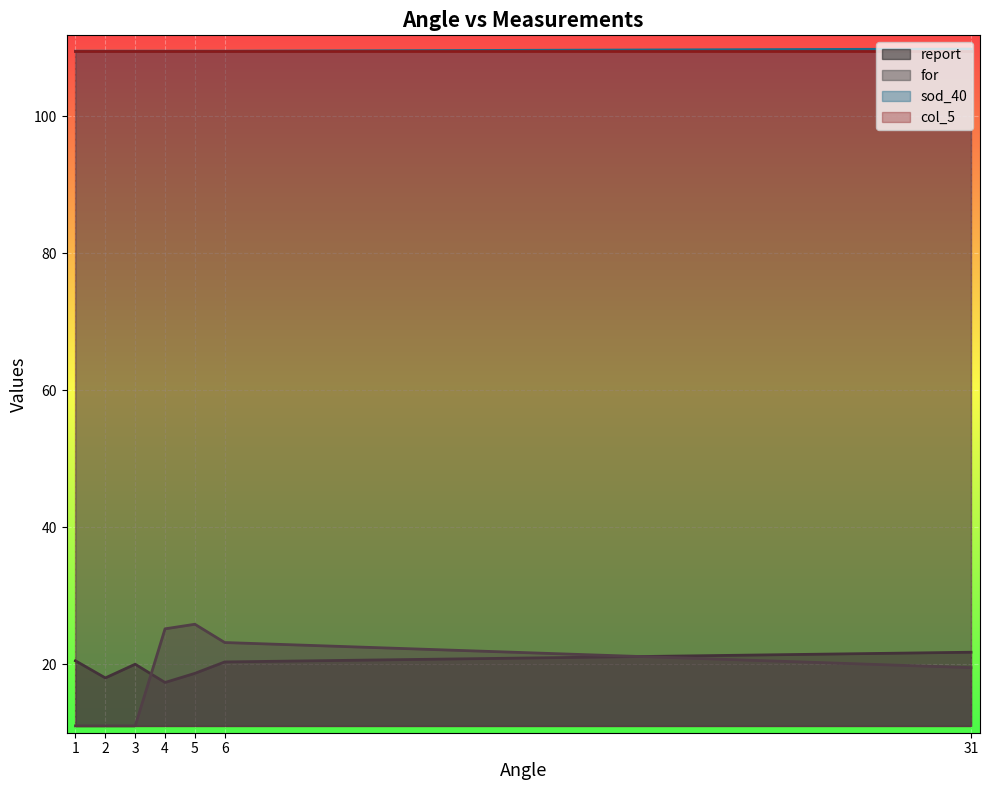

The value of col_5 at 16 is 164.6. True or false?

False